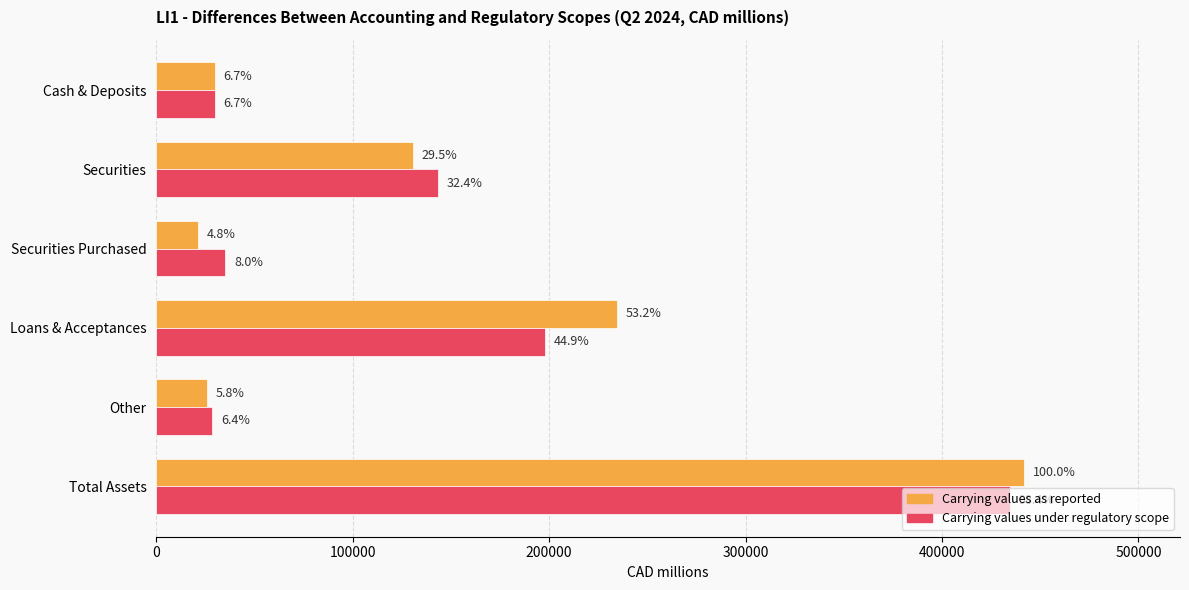

What are all the series names shown in the legend?

Carrying values as reported, Carrying values under regulatory scope